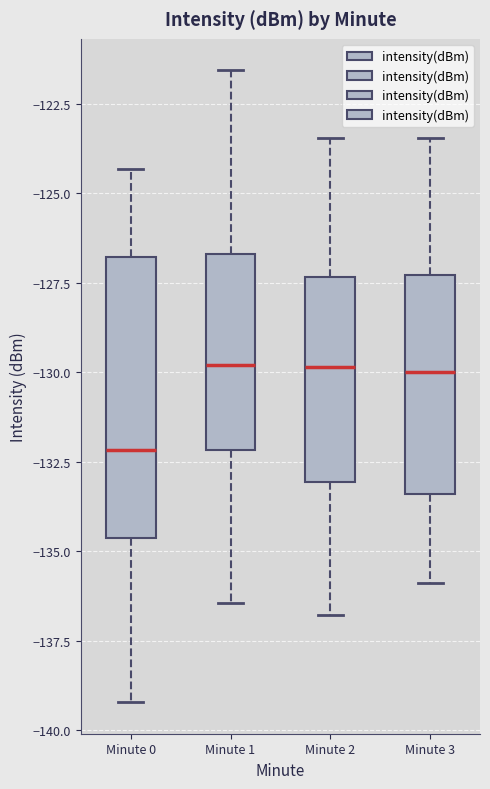

Reading left to right, transcribe this box plot: for each box, give where its median line is, the range the box spans, and where its two whiskers end, as read against the y-axis. The values are not printed on the chart, so give them approximately, as read against the axis.

Minute 0: median -132.0, box -134.5 to -127.0, whiskers -139.0 to -124.5
Minute 1: median -130.0, box -132.0 to -126.5, whiskers -136.5 to -121.5
Minute 2: median -130.0, box -133.0 to -127.5, whiskers -137.0 to -123.5
Minute 3: median -130.0, box -133.5 to -127.5, whiskers -136.0 to -123.5